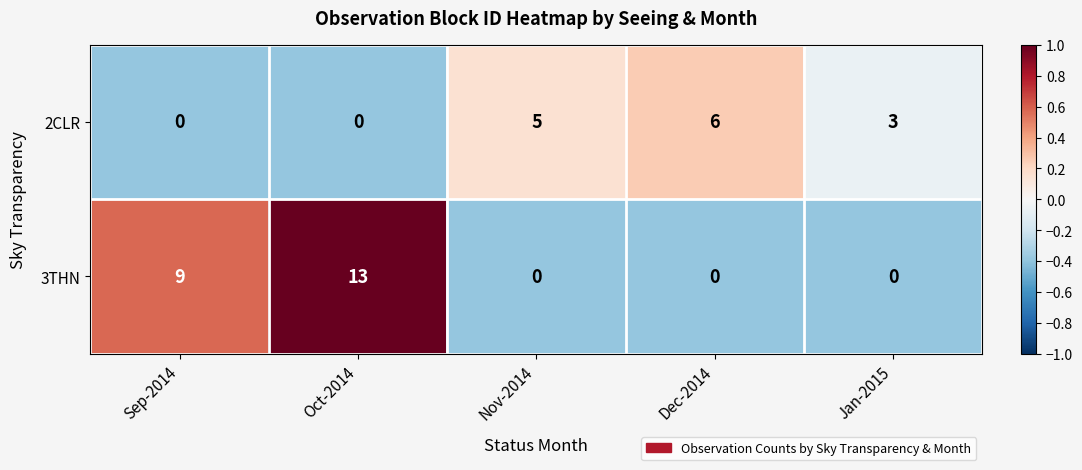

At which label does 2CLR reach its peak?

Dec-2014